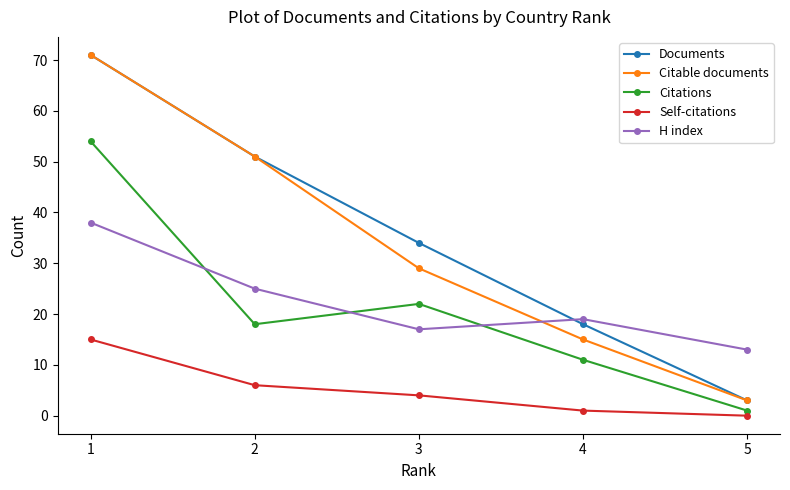

Which series has the largest total across all categories?

Documents